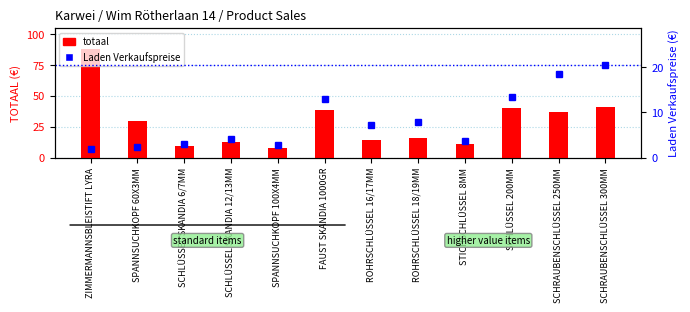

Reading left to right, transcribe all the data shown in this chart.

totaal: 87.8	29.8	9.3	12.3	8.1	39.0	14.6	15.6	10.8	40.5	37.0	41.0
Laden Verkaufspreise: 1.9	2.3	3.1	4.1	2.7	13.0	7.3	7.8	3.6	13.5	18.5	20.5